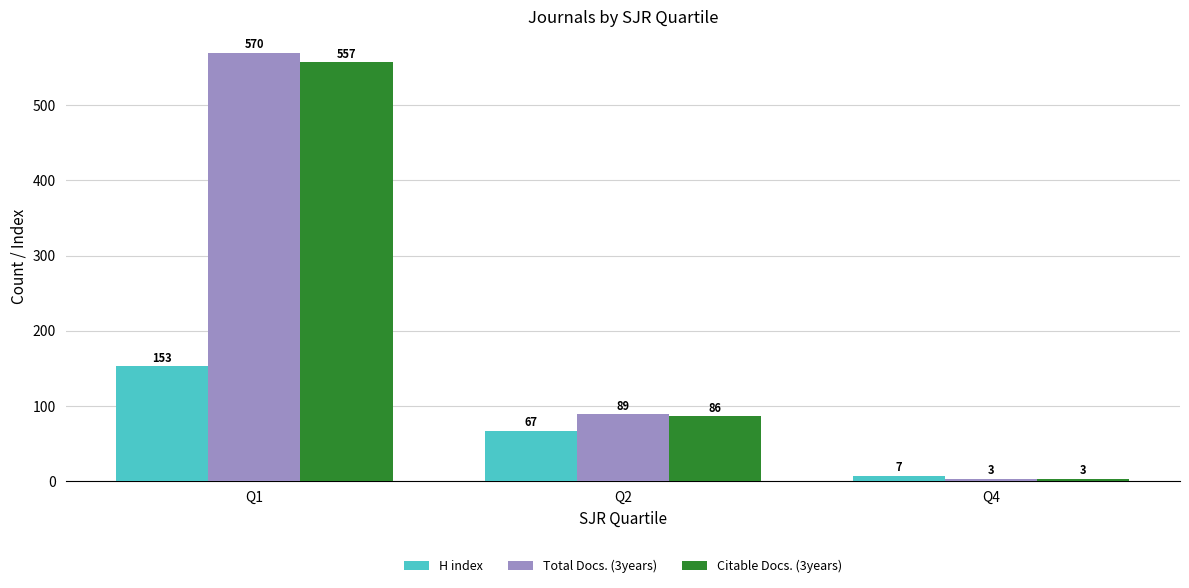

Reading right to left, transcribe all the data shown in this chart.

H index: 7	67	153
Total Docs. (3years): 3	89	570
Citable Docs. (3years): 3	86	557